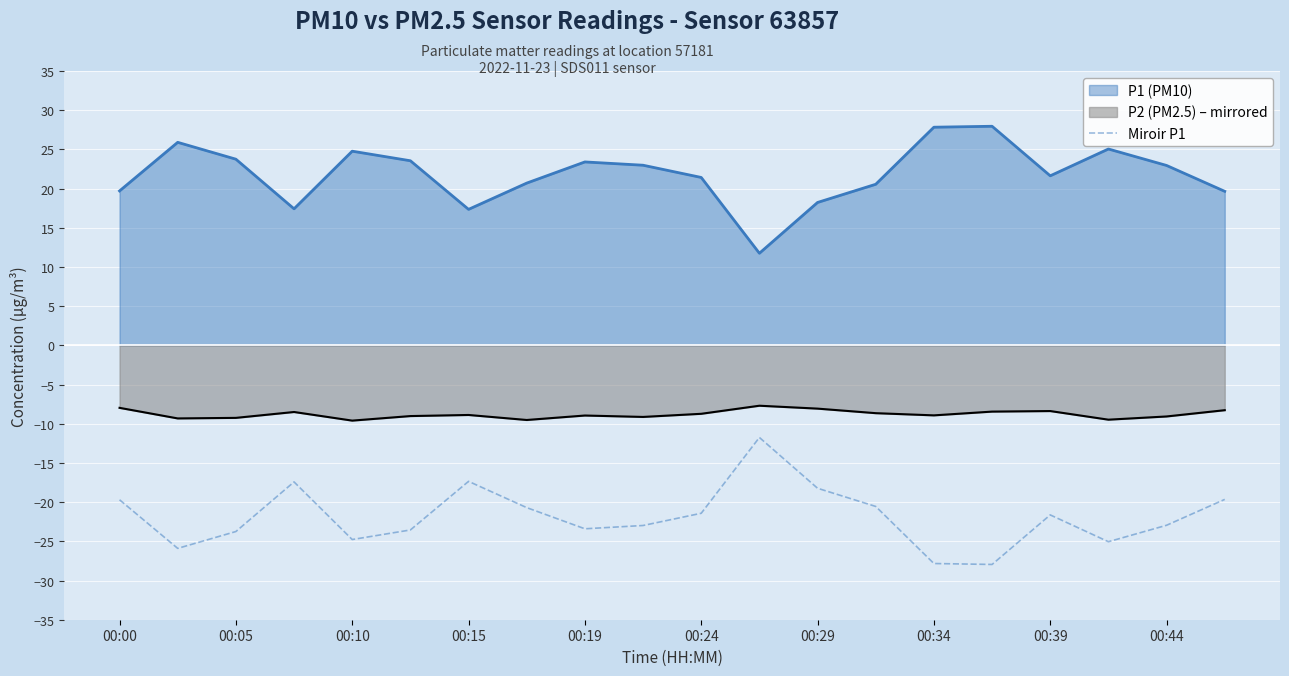

True or false: the data has more than 0 interior local peaks.

True